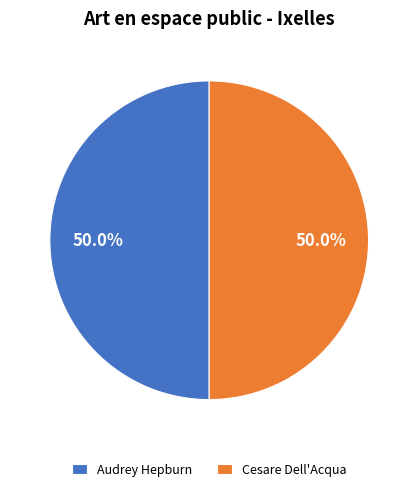

What percentage is NOT represented by Cesare Dell'Acqua?

50.0%